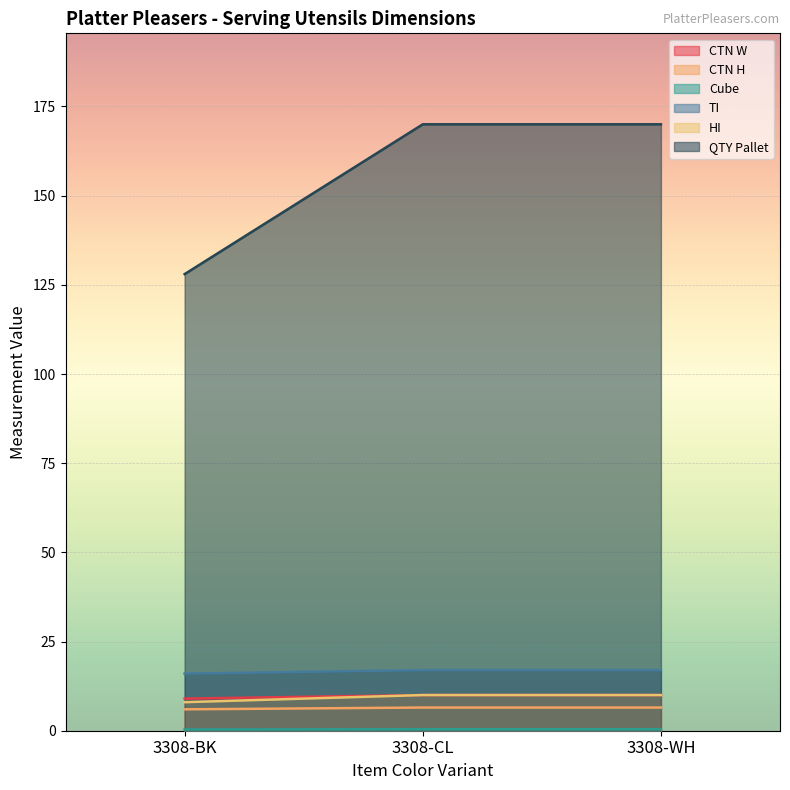

True or false: HI has a value of 10.0 at 3308-CL.

True